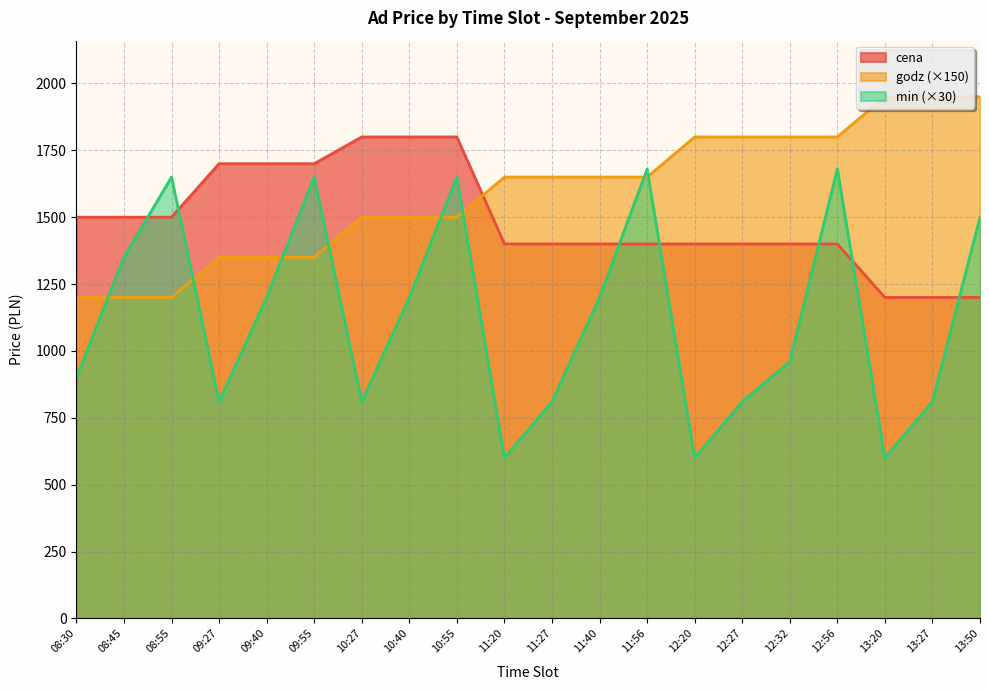

List the series in order of their overall mean, highest first.

godz (×150), cena, min (×30)